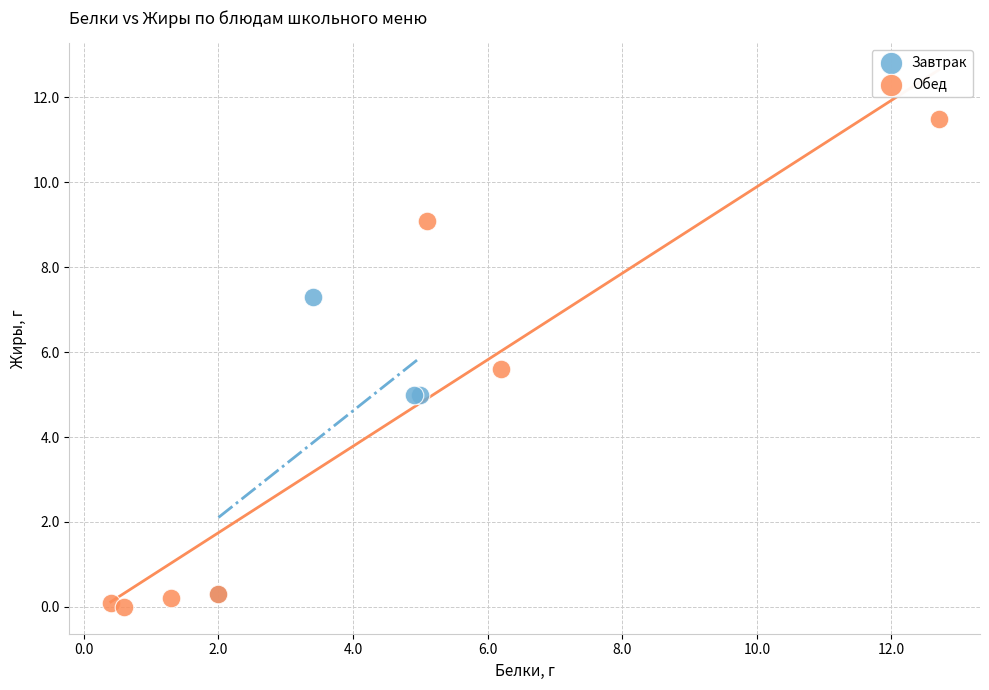

Which series contains the highest Y value?

Обед